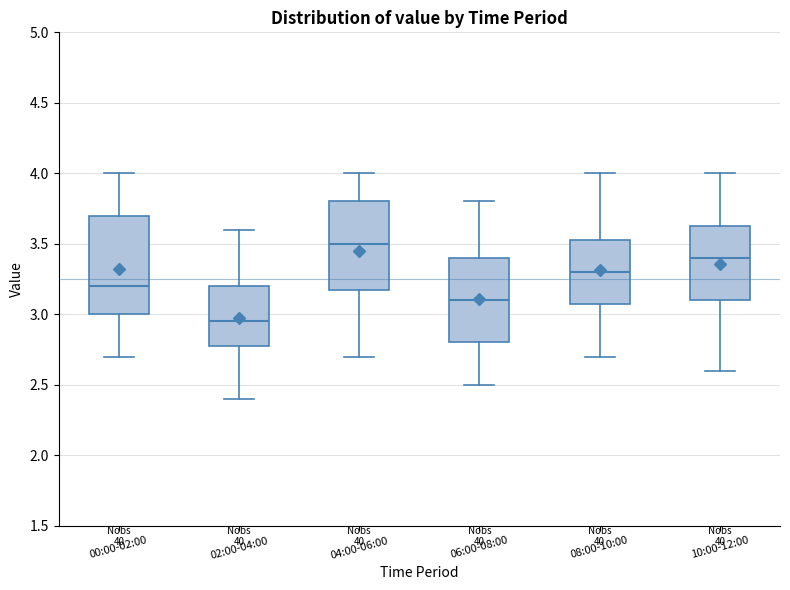

Where does the median line of the box for 10:00-12:00 sit on the y-axis? The values are not printed on the chart, so give them approximately, as read against the axis.

3.40